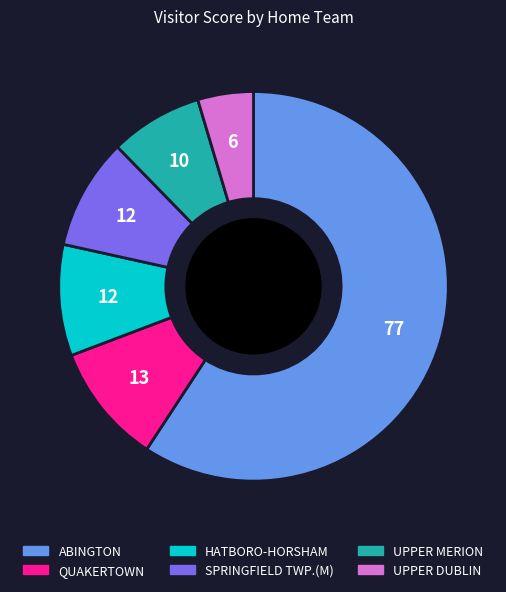

Is there any slice that represents more than half of the pie?

Yes